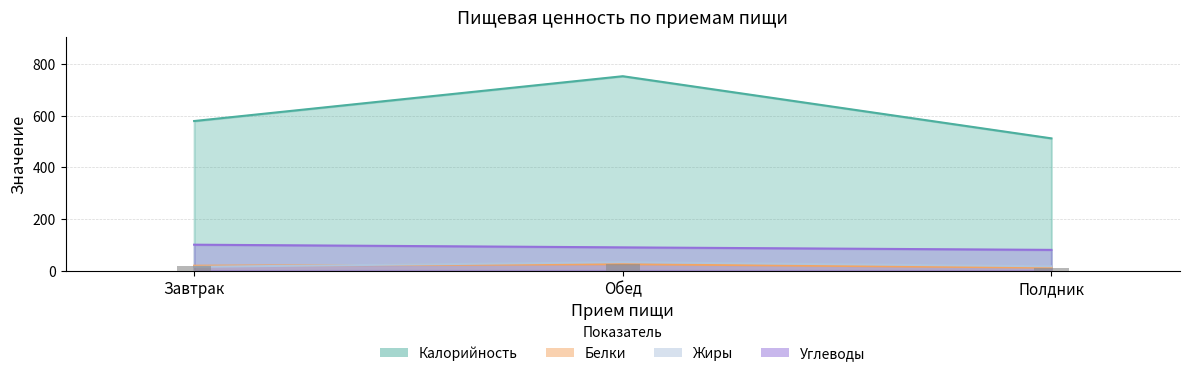

True or false: the data shows 11.3 at Полдник.

True